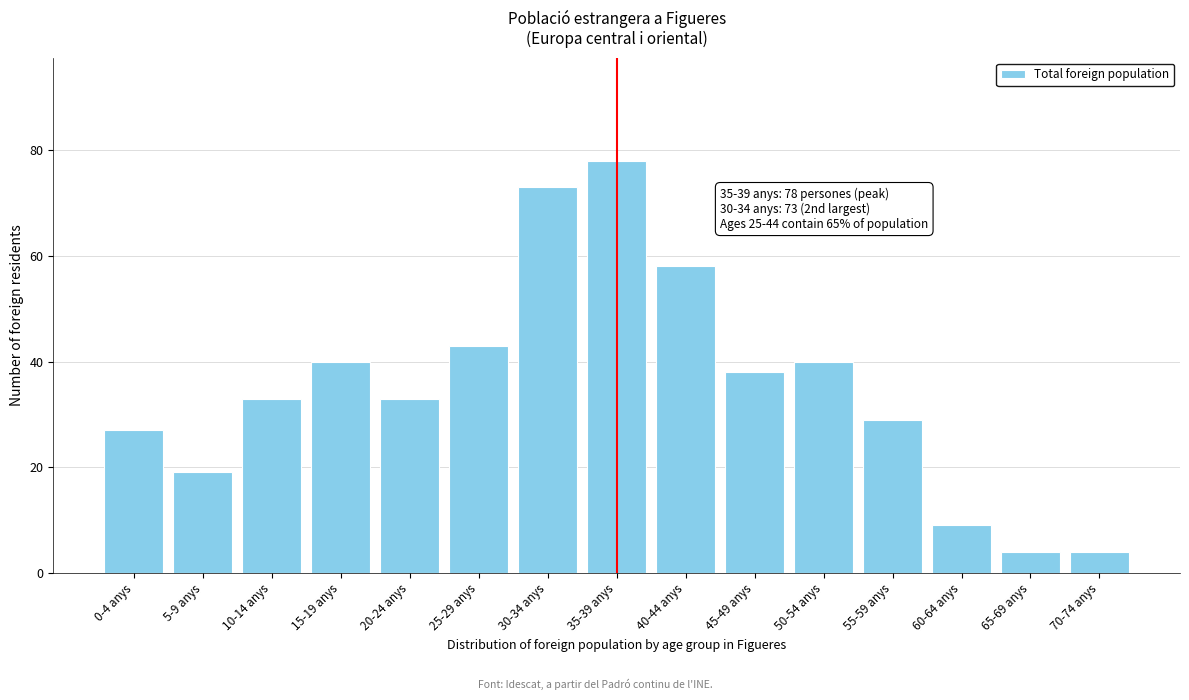

Reading left to right, list all the values displayed in this chart.

0-4 anys=27	5-9 anys=19	10-14 anys=33	15-19 anys=40	20-24 anys=33	25-29 anys=43	30-34 anys=73	35-39 anys=78	40-44 anys=58	45-49 anys=38	50-54 anys=40	55-59 anys=29	60-64 anys=9	65-69 anys=4	70-74 anys=4